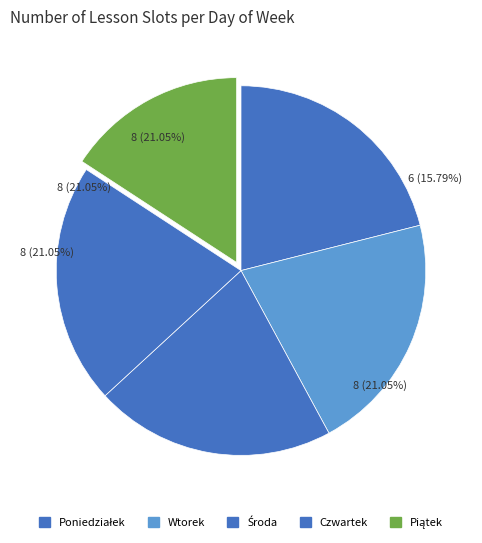

To the nearest percent, what is the difference between the largest and smallest slice percentages?

5%